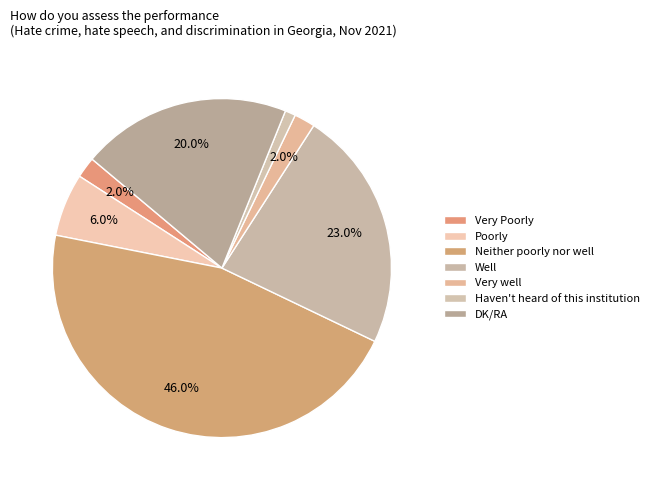

Combined, what portion of the pie is Very Poorly and DK/RA?

22.0%